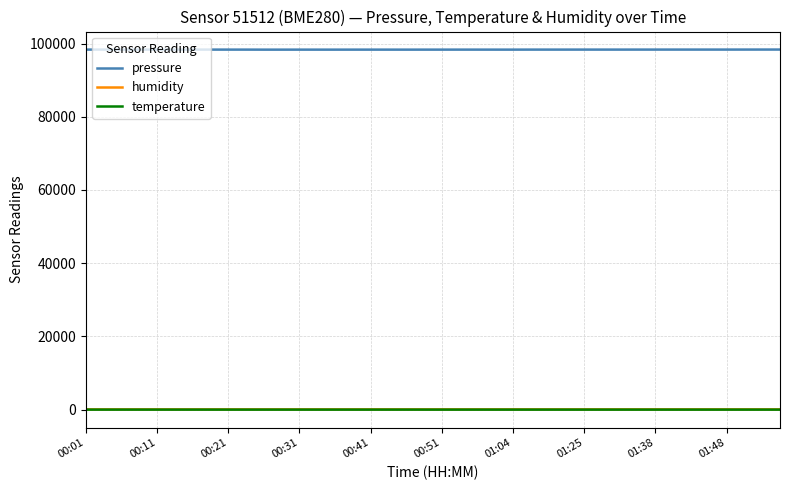

True or false: temperature and pressure cross at least once.

False